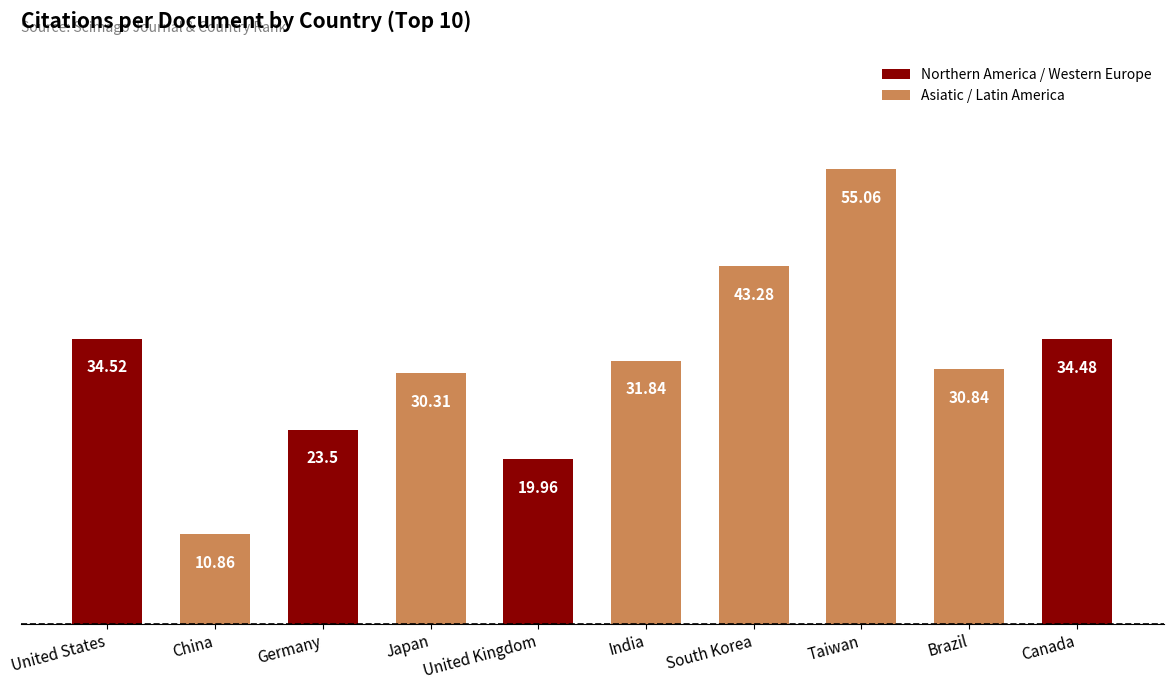

Are the bars horizontal?

No